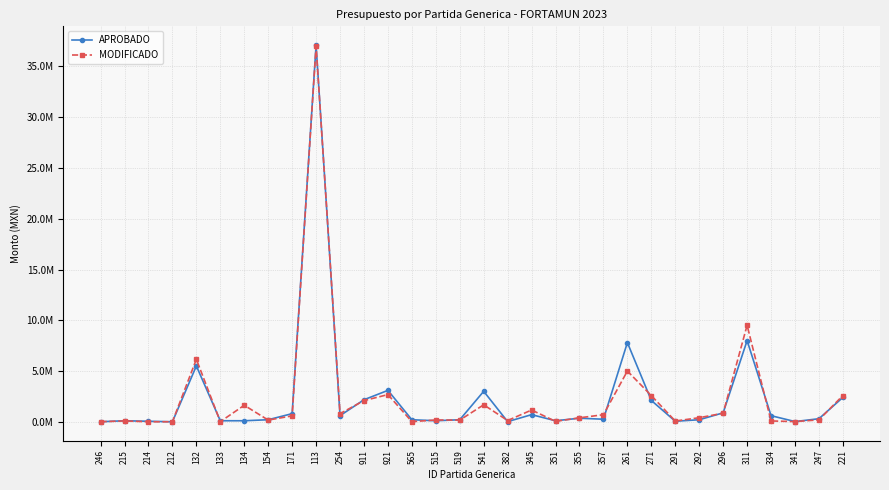

What is the label of the 18th point from the left?

382